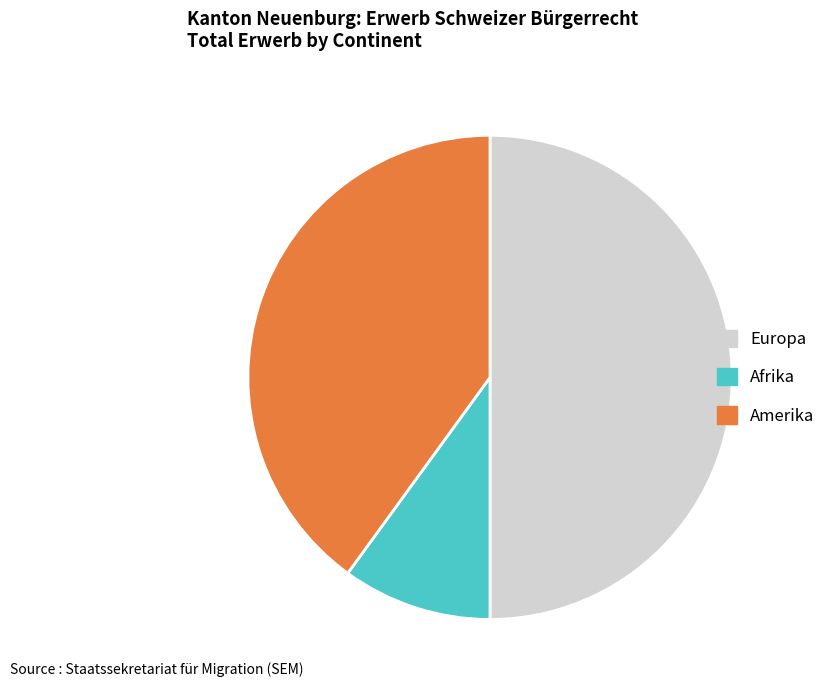

Which category has the smallest portion of the pie?

Afrika